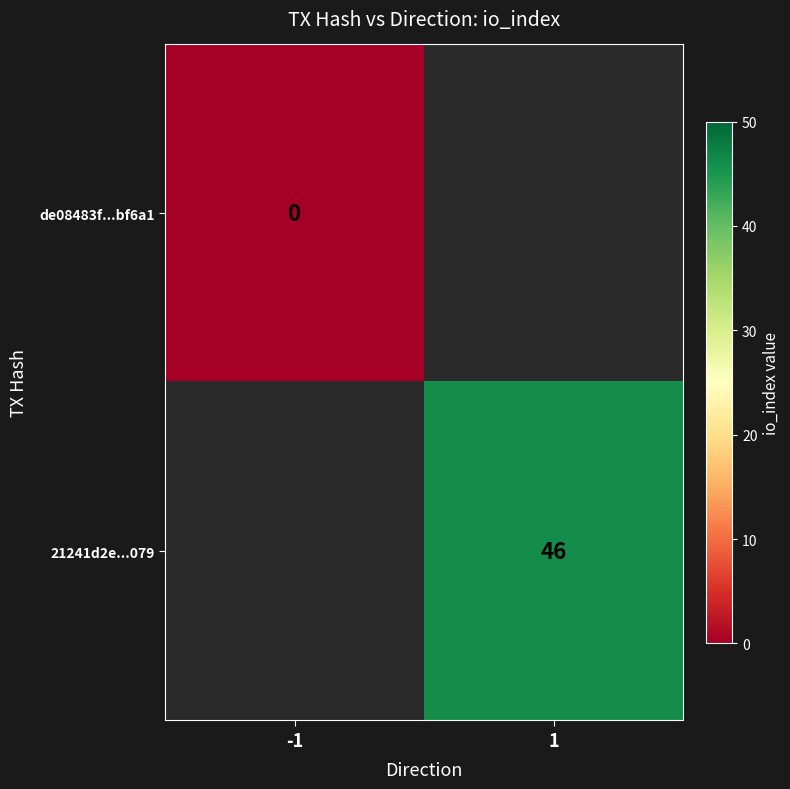

The value of 21241d2e...079 at 1 is 46. True or false?

True